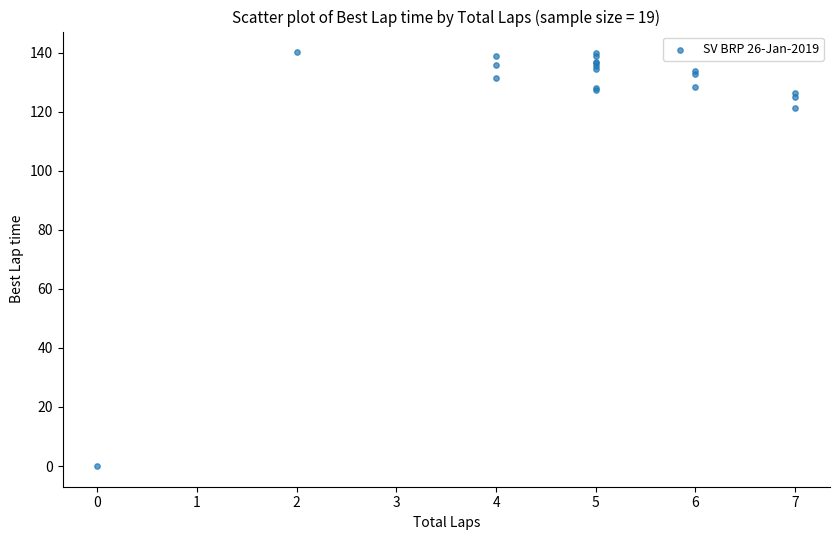

What Y value in the scatter plot is closest to 70?

121.4